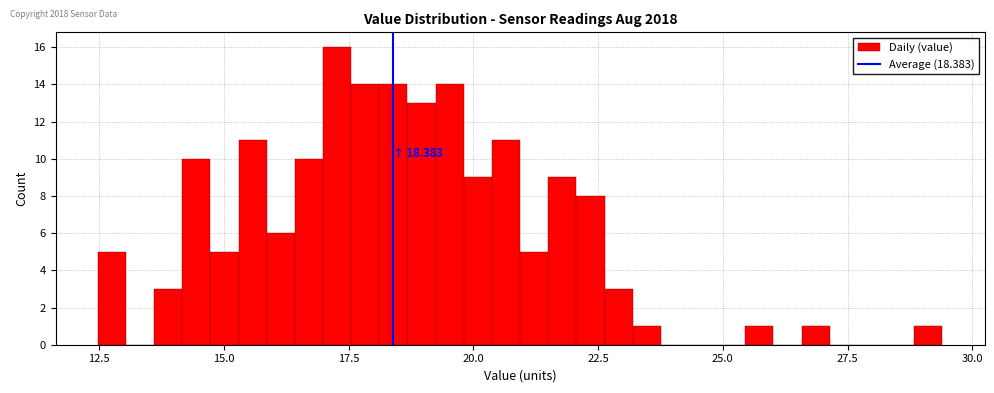

Read against the x-axis, roughly where is the centre of the tallest bar?

17.5